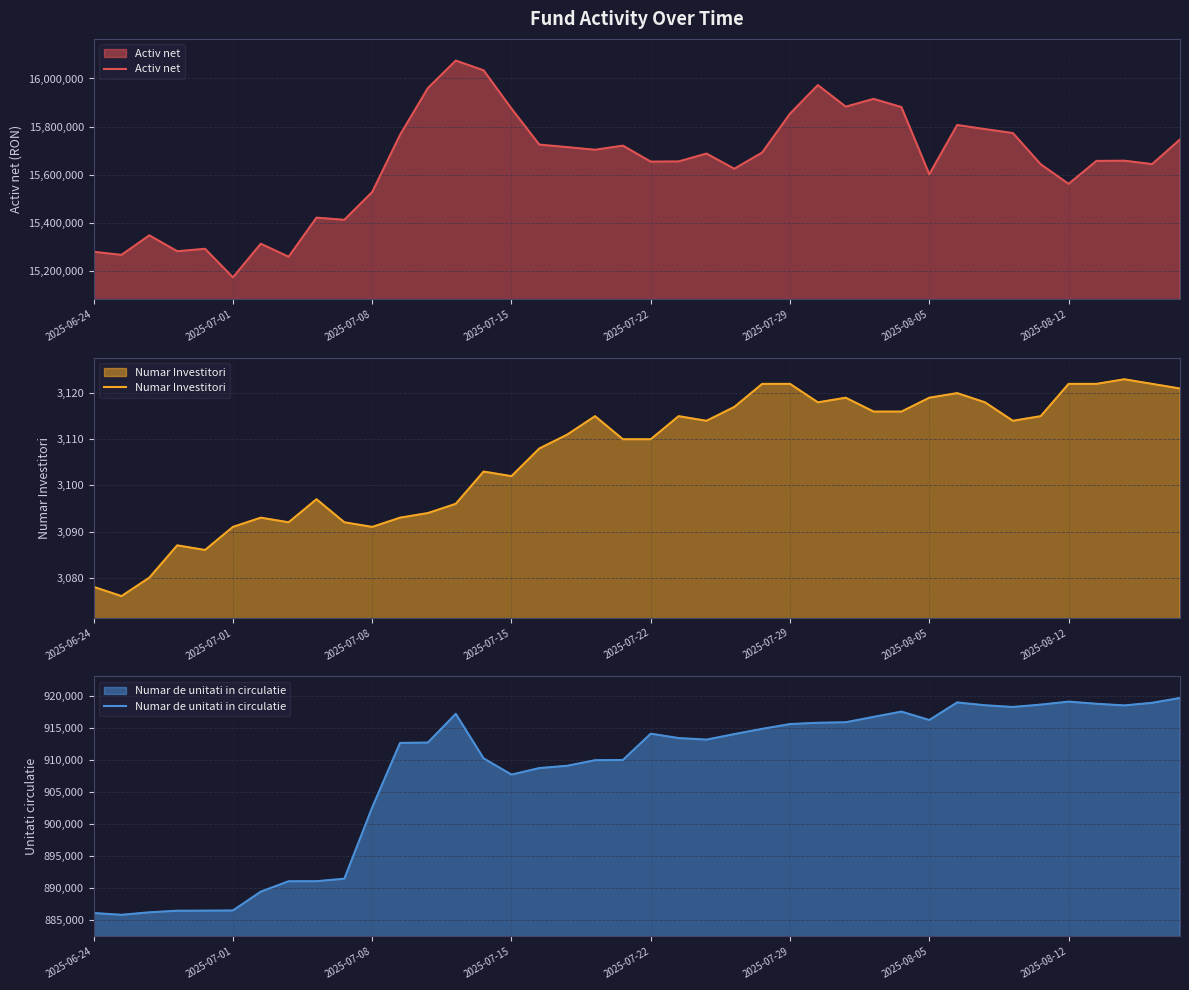

True or false: Numar de unitati in circulatie and Activ net intersect in this chart.

False